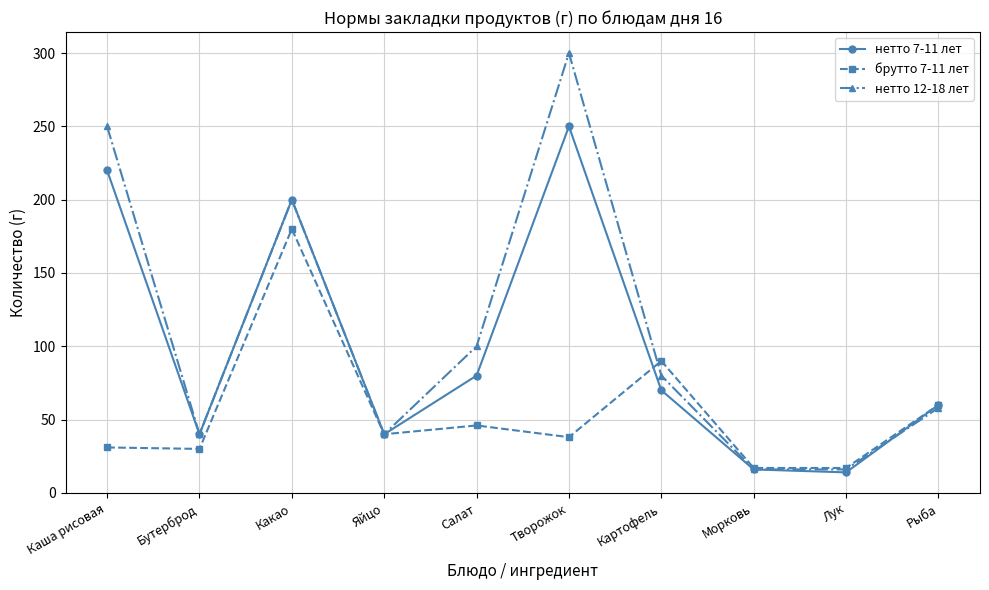

Is this an area chart (filled region under the line)?

No